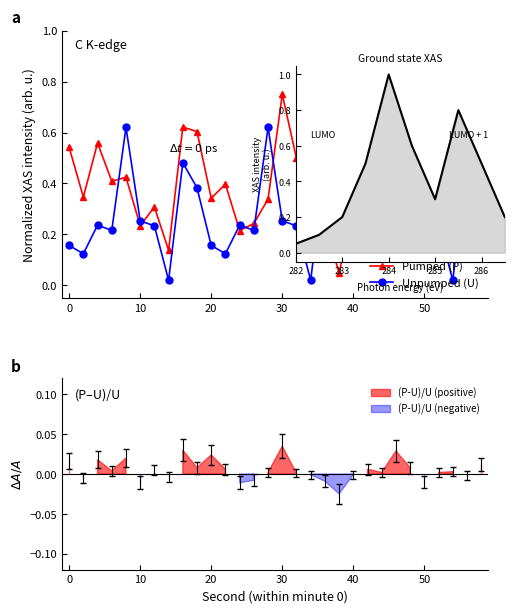

What is the difference between the highest and lowest values at 22?

0.3